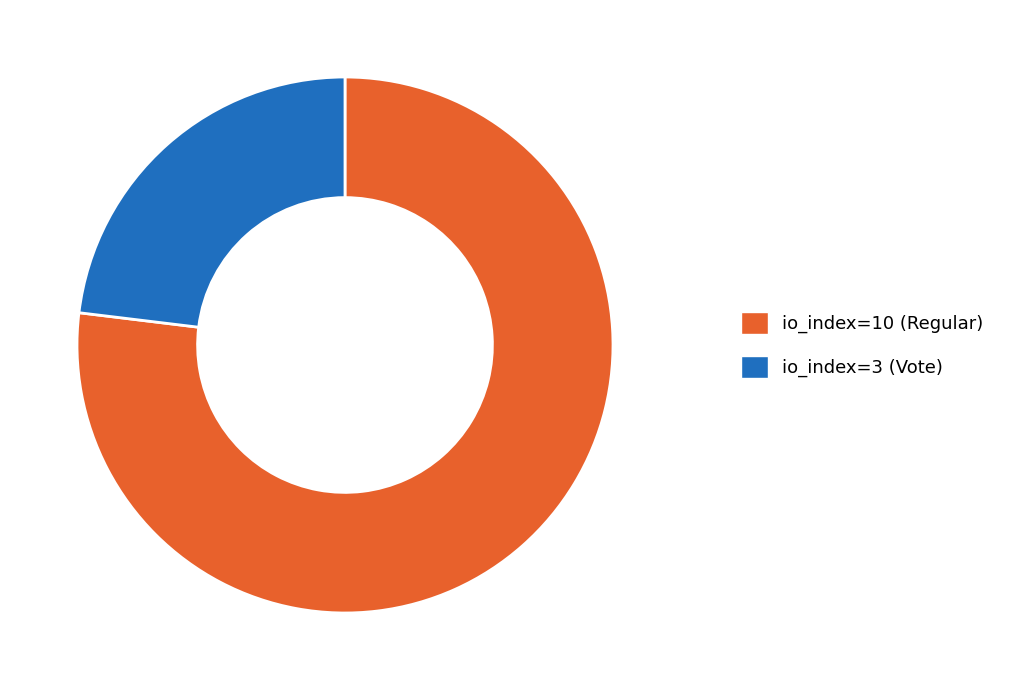

Which slice is the largest?

io_index=10 (Regular)